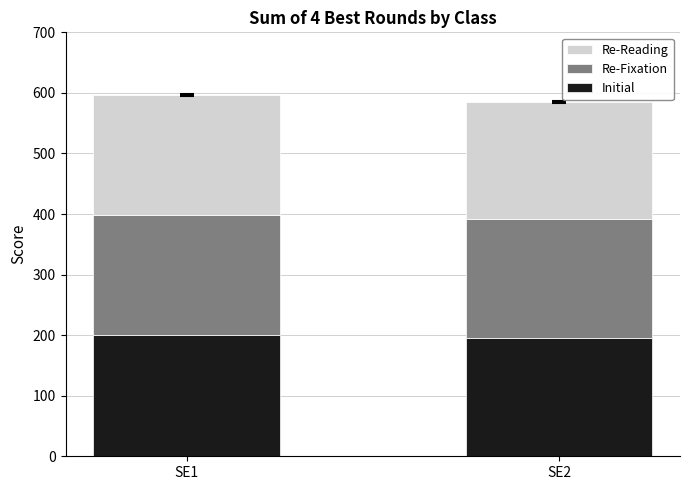

Reading right to left, what are the values for Initial?

SE2=196	SE1=200